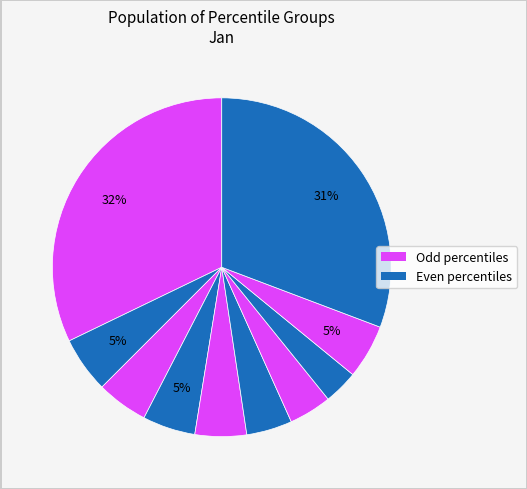

Count the number of slices in the pie.

10